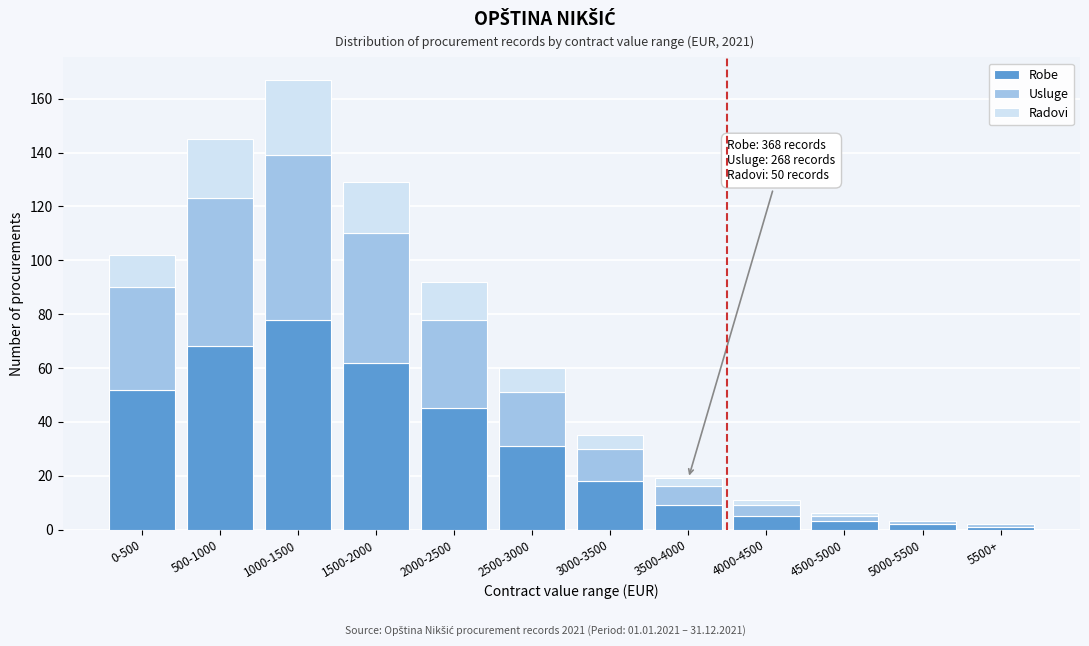

At which category is the sum across all series the highest?

1000-1500